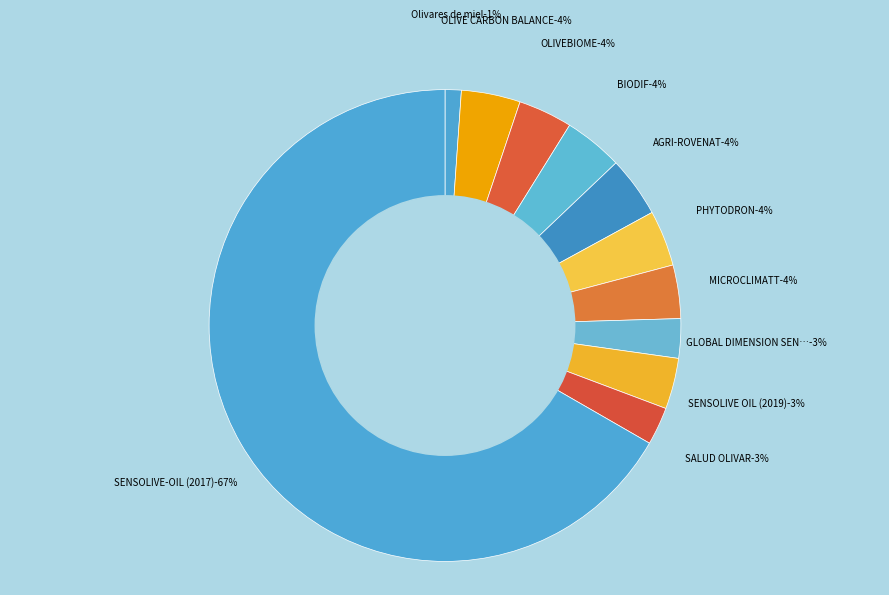

Count the number of slices in the pie.

11